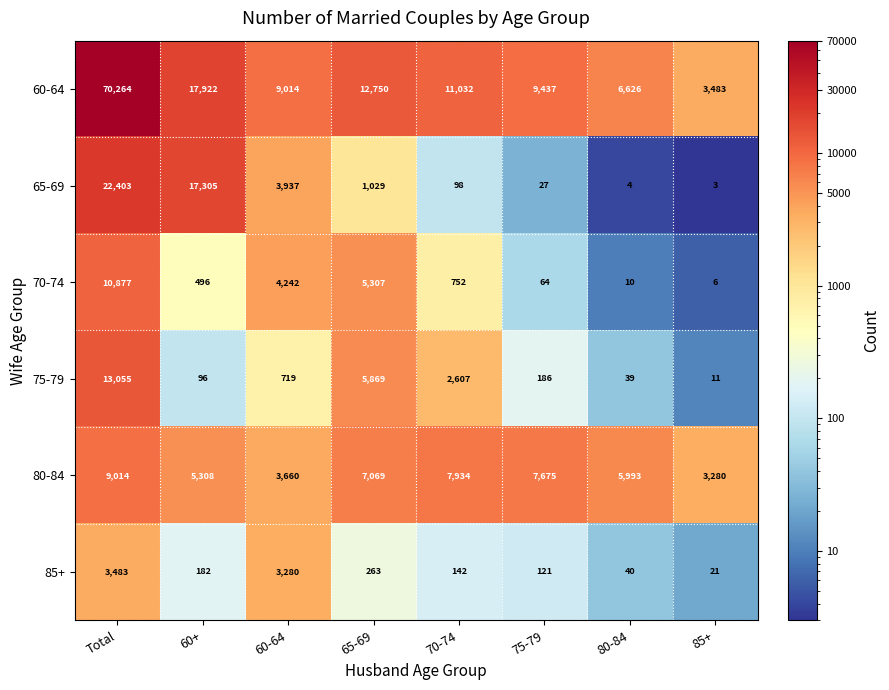

The value of 80-84 at 60+ is 5308. True or false?

True